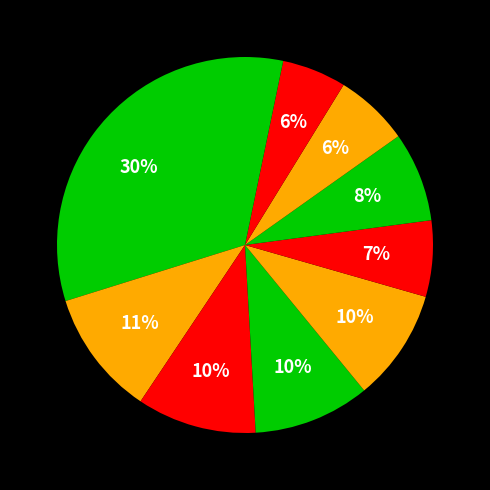

Is there a majority slice in this chart?

No